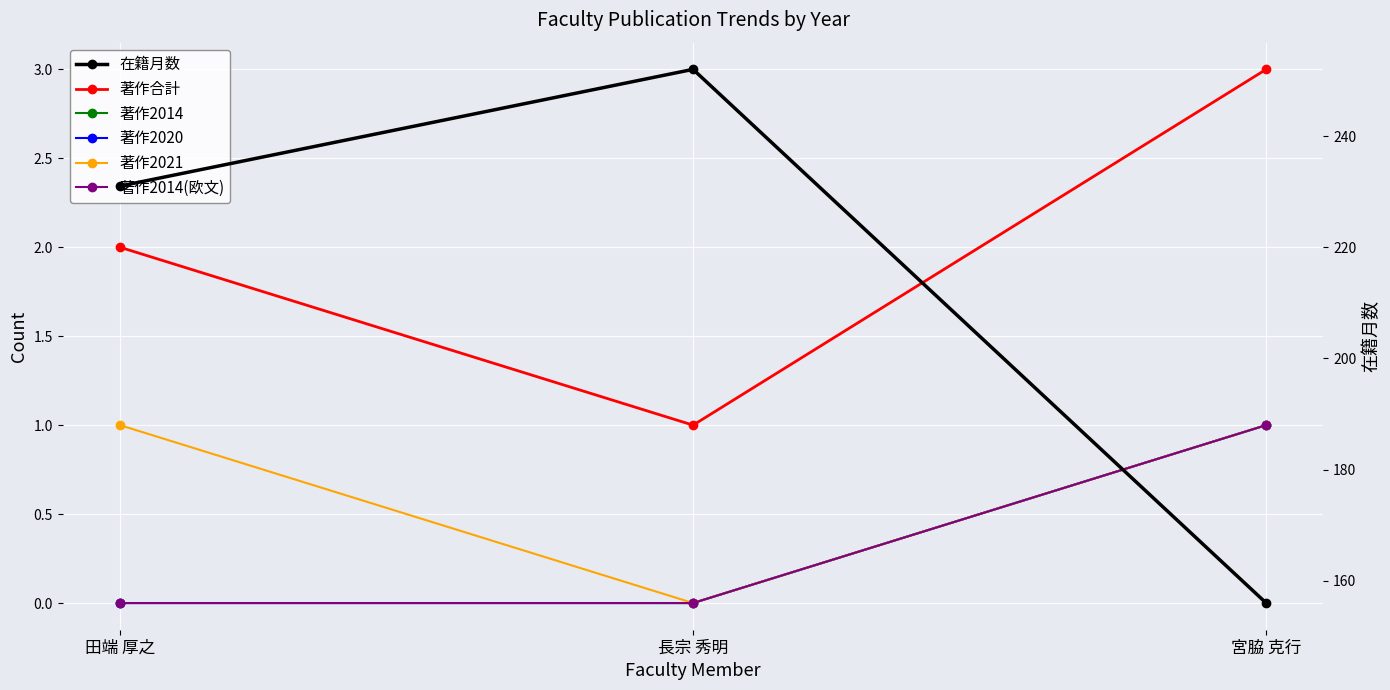

Is this an area chart (filled region under the line)?

No